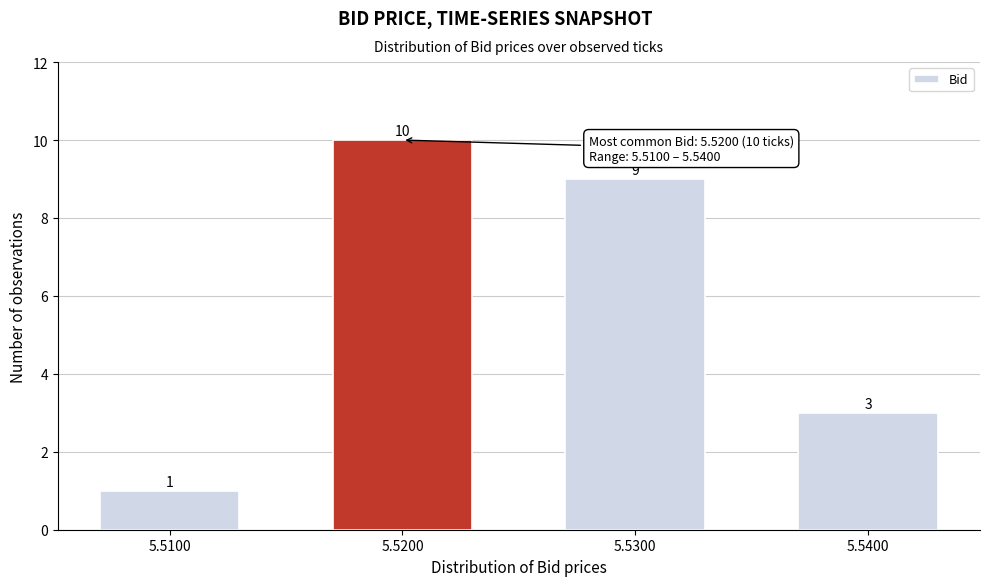

Reading left to right, extract all data points from this chart.

5.5100=1	5.5200=10	5.5300=9	5.5400=3